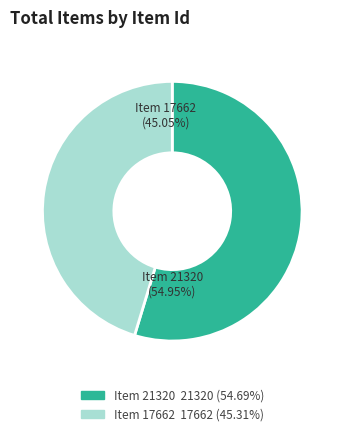

What percentage is the Still Image (17662) slice, to the nearest percent?

45%